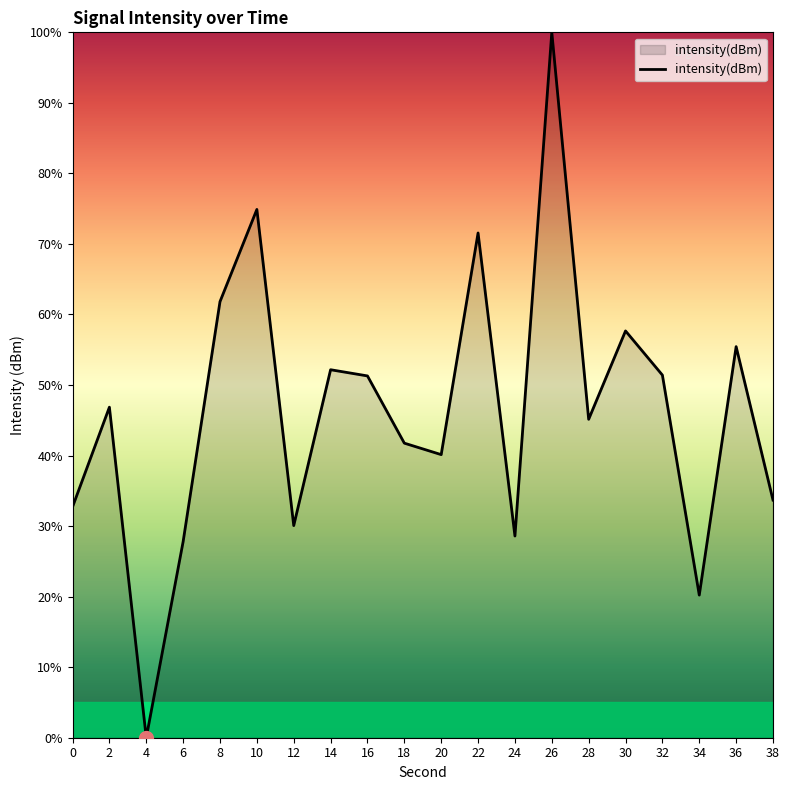

Approximately how many times larger is the value at 36 compared to 30?

1.0